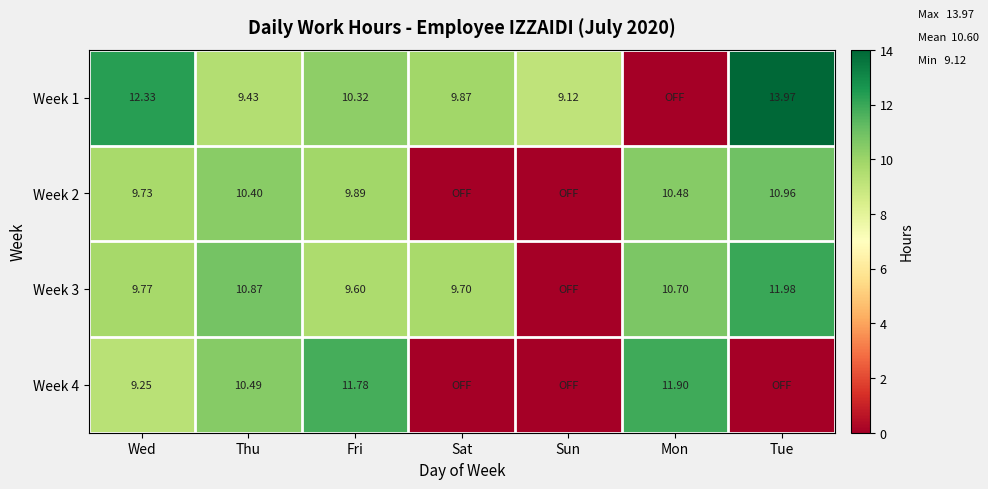

Between Fri and Sat, which series saw the biggest shift?

Week 4